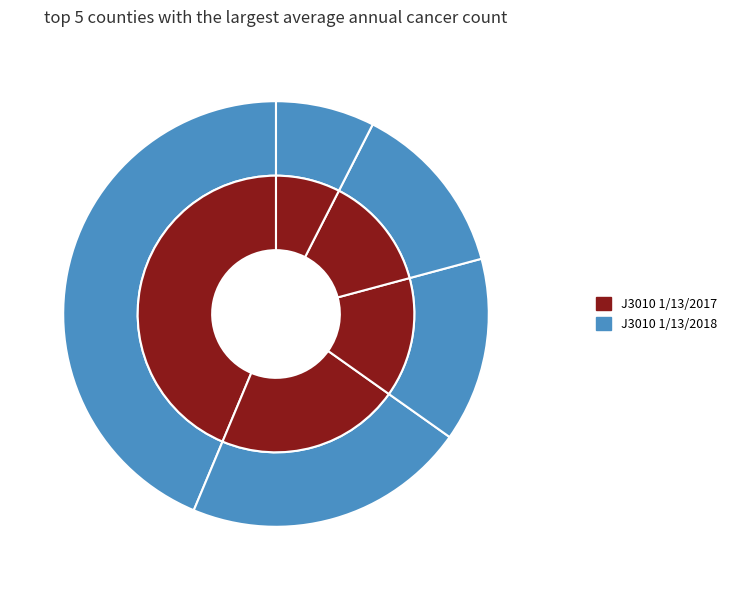

True or false: Grand Forks County accounts for 13% of the total.

True